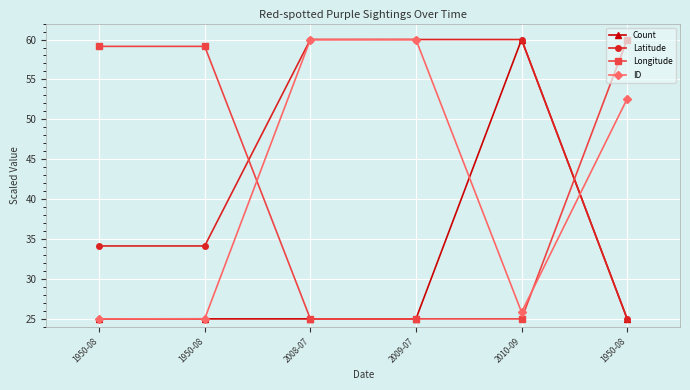

How many intersections are there between Longitude and ID?

2